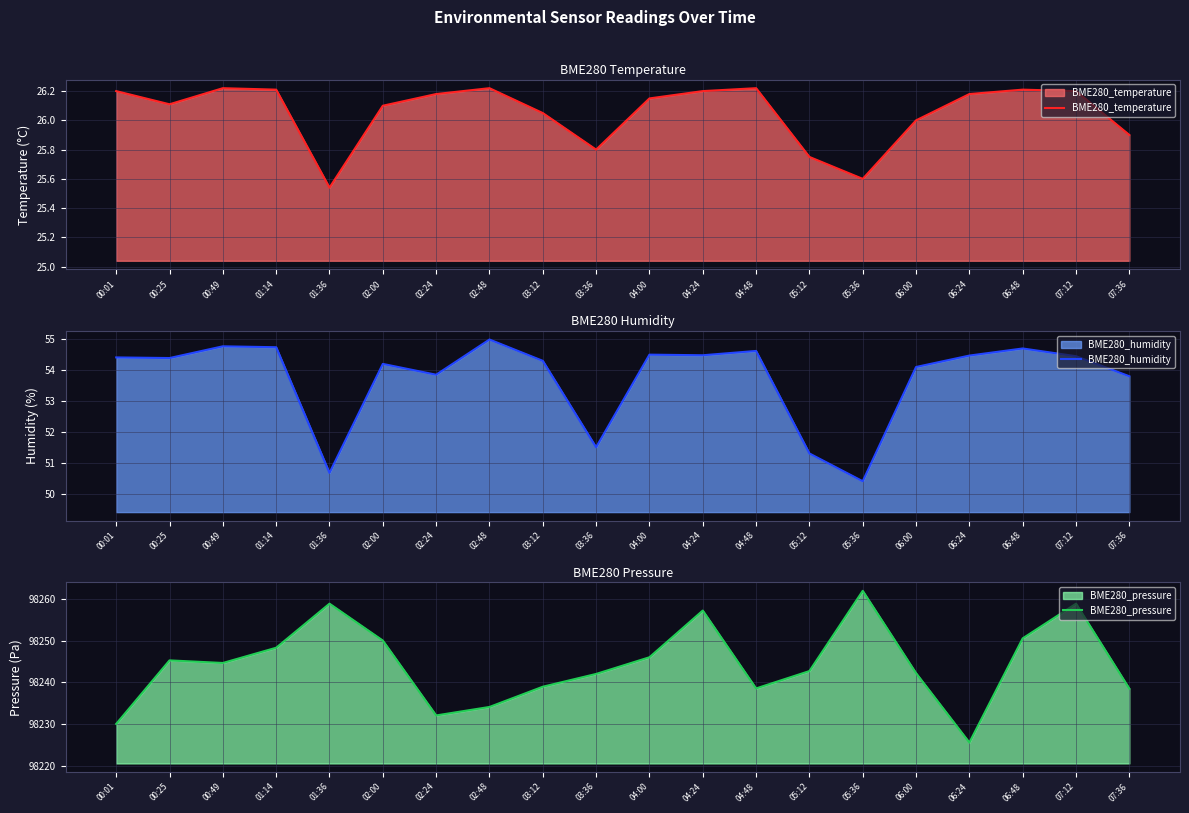

What is the label of the 9th point from the right?

04:24